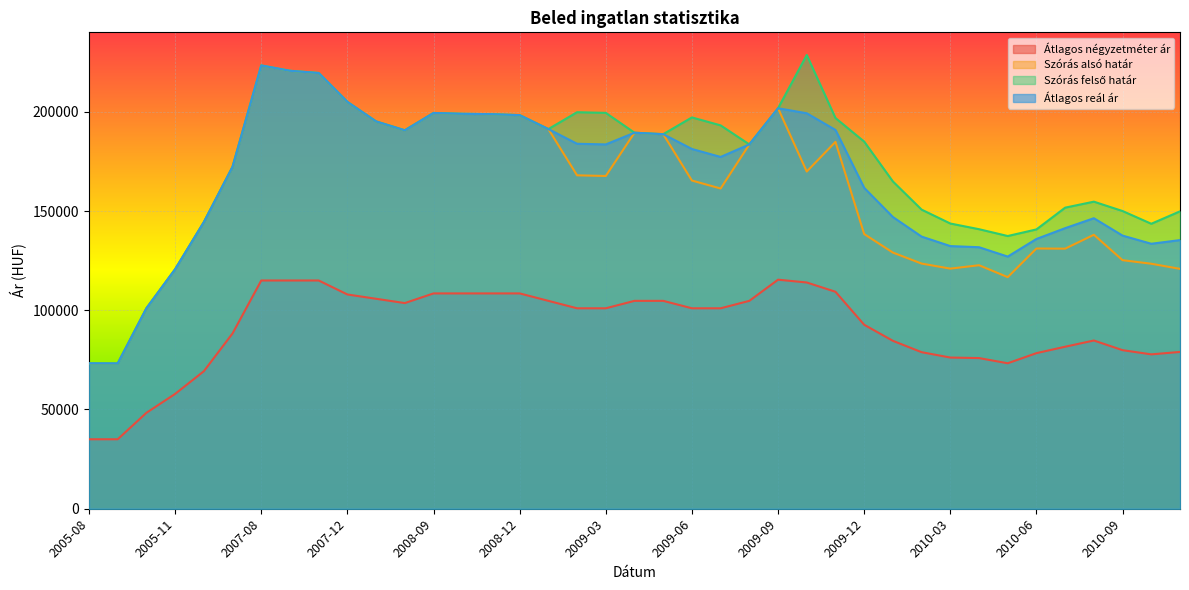

What is the sum of the Átlagos reál ár values at 2009-11 and 2010-05?

317898